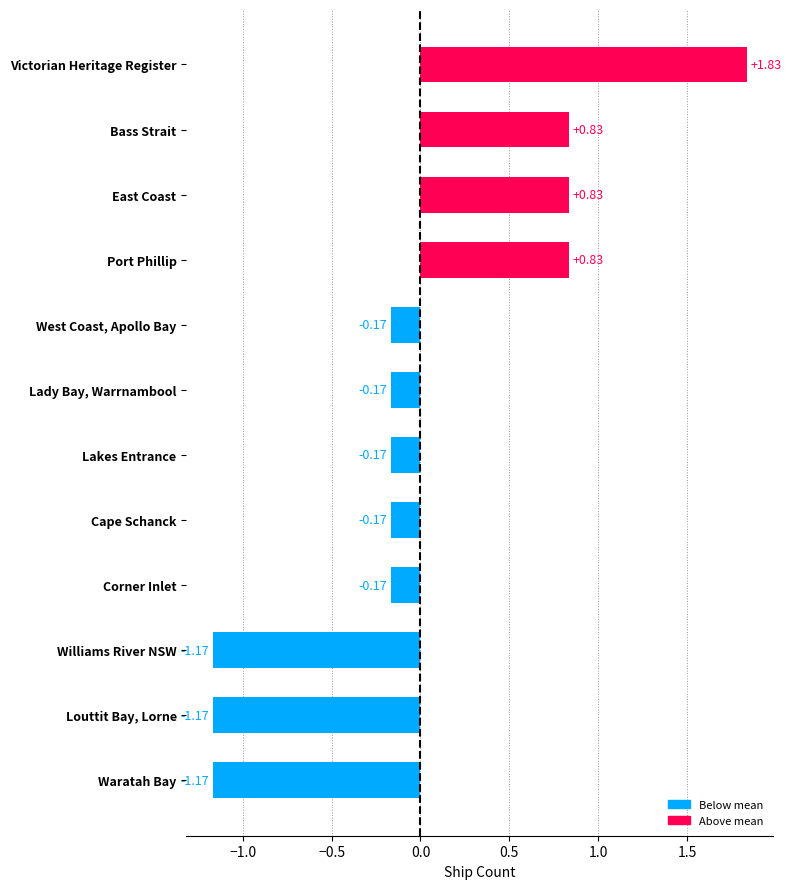

What is the label of the 8th bar from the bottom?

West Coast, Apollo Bay